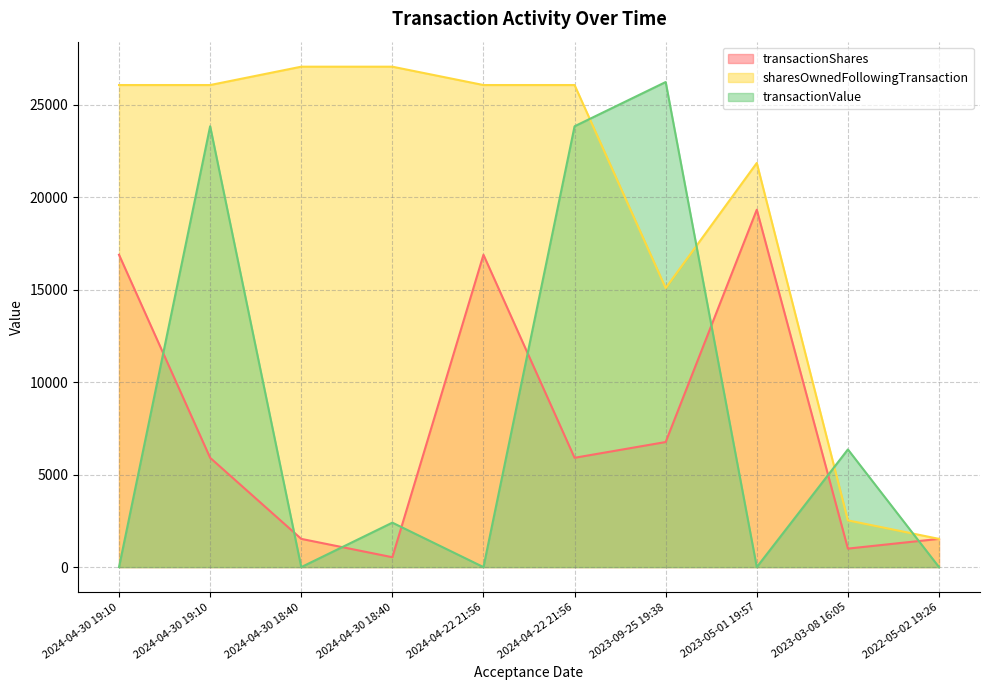

Reading left to right, transcribe all the data shown in this chart.

transactionShares: 2024-04-30 19:10=16883	2024-04-30 19:10=5909	2024-04-30 18:40=1526	2024-04-30 18:40=534	2024-04-22 21:56=16883	2024-04-22 21:56=5909	2023-09-25 19:38=6761	2023-05-01 19:57=19319	2023-03-08 16:05=1000	2022-05-02 19:26=1526
sharesOwnedFollowingTransaction: 2024-04-30 19:10=26058	2024-04-30 19:10=26058	2024-04-30 18:40=27050	2024-04-30 18:40=27050	2024-04-22 21:56=26058	2024-04-22 21:56=26058	2023-09-25 19:38=15084	2023-05-01 19:57=21845	2023-03-08 16:05=2526	2022-05-02 19:26=1526
transactionValue: 2024-04-30 19:10=0	2024-04-30 19:10=23829	2024-04-30 18:40=0	2024-04-30 18:40=2403	2024-04-22 21:56=0	2024-04-22 21:56=23829	2023-09-25 19:38=26221	2023-05-01 19:57=0	2023-03-08 16:05=6361	2022-05-02 19:26=0